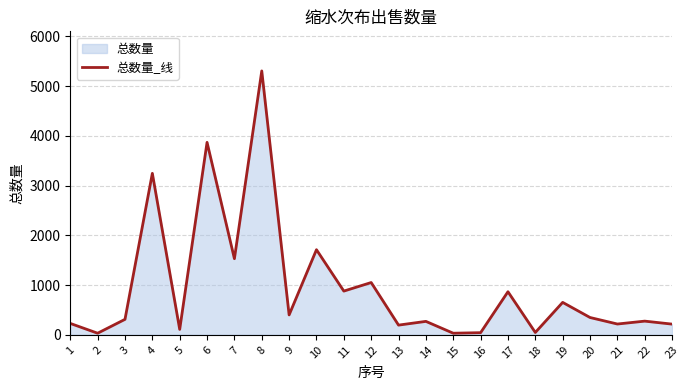

What is the ratio of the value at 22 to the value at 17?

0.3